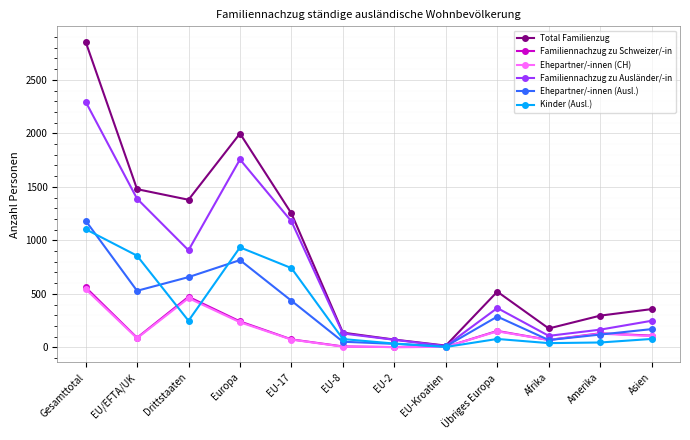

At how many categories does at least one series exceed 697?

5